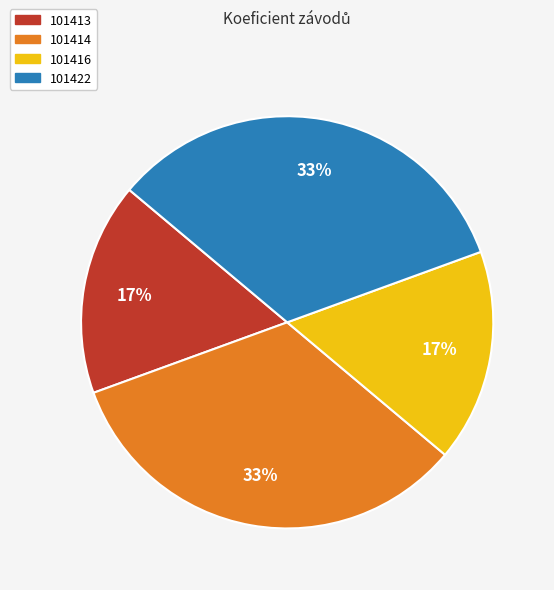

What percentage is the 101414 slice, to the nearest percent?

33%